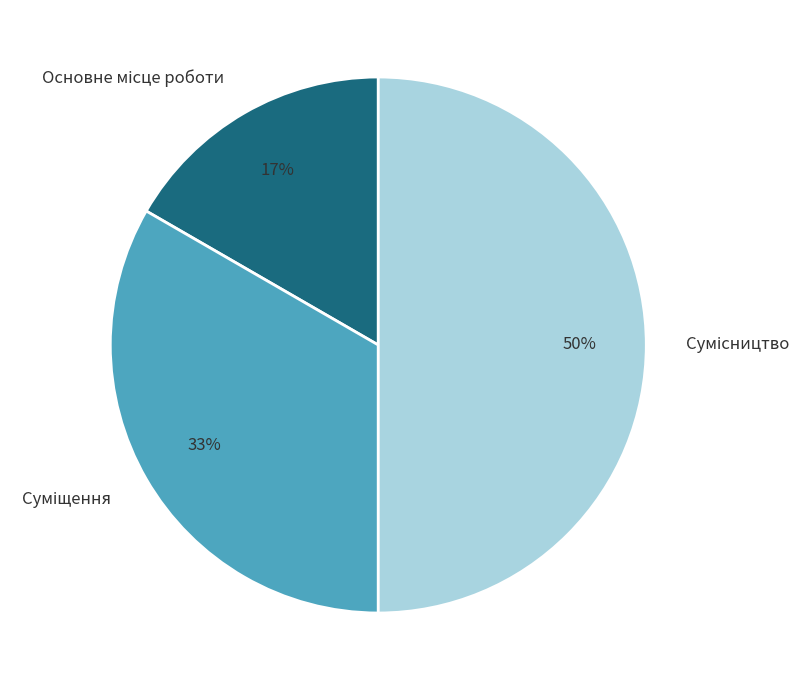

Count the number of slices in the pie.

3